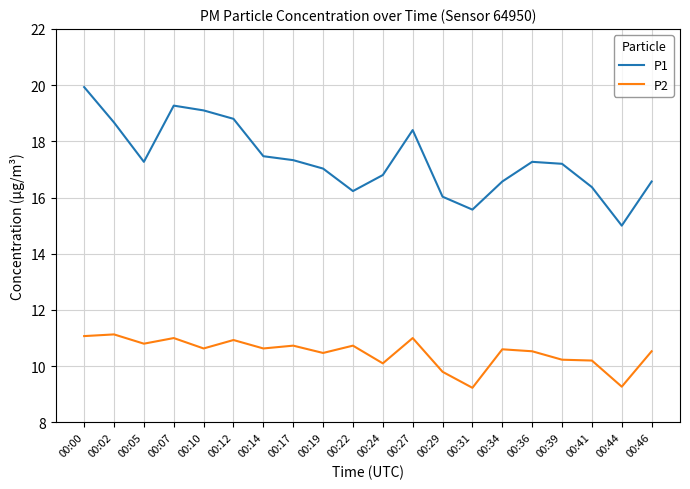

At 00:44, list the series in order from largest to smallest.

P1, P2